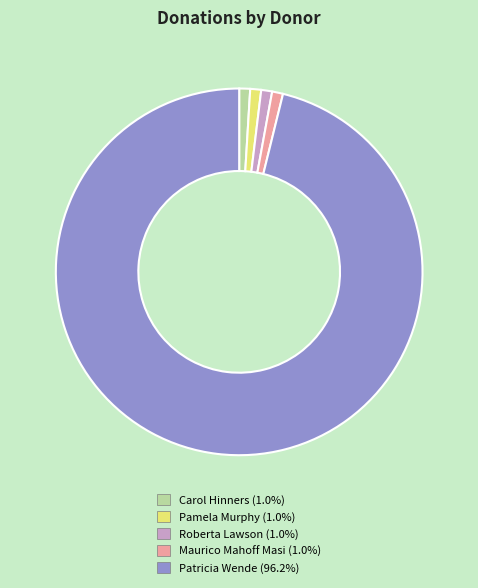

Does Patricia Wende represent more than half of the total?

Yes